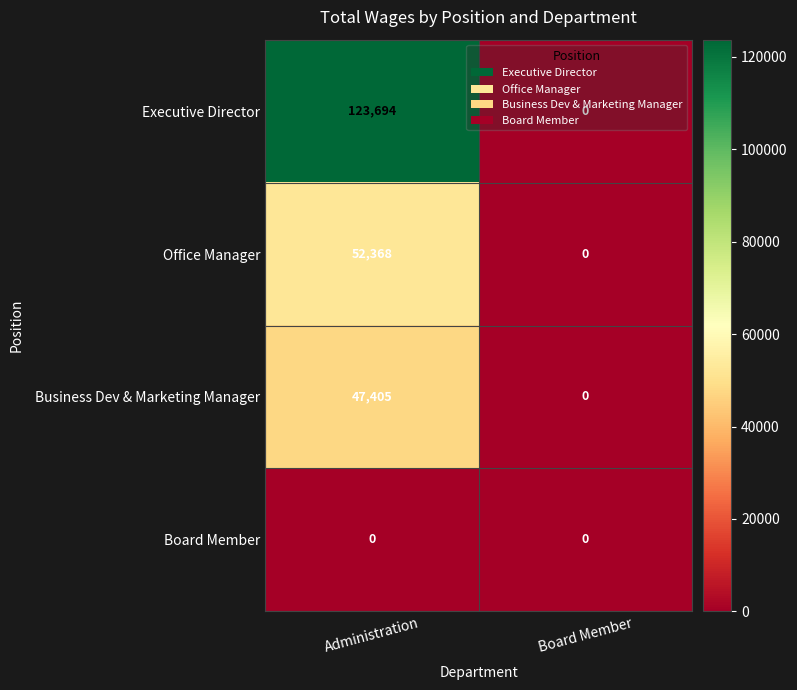

Which series has the largest total across all categories?

Executive Director